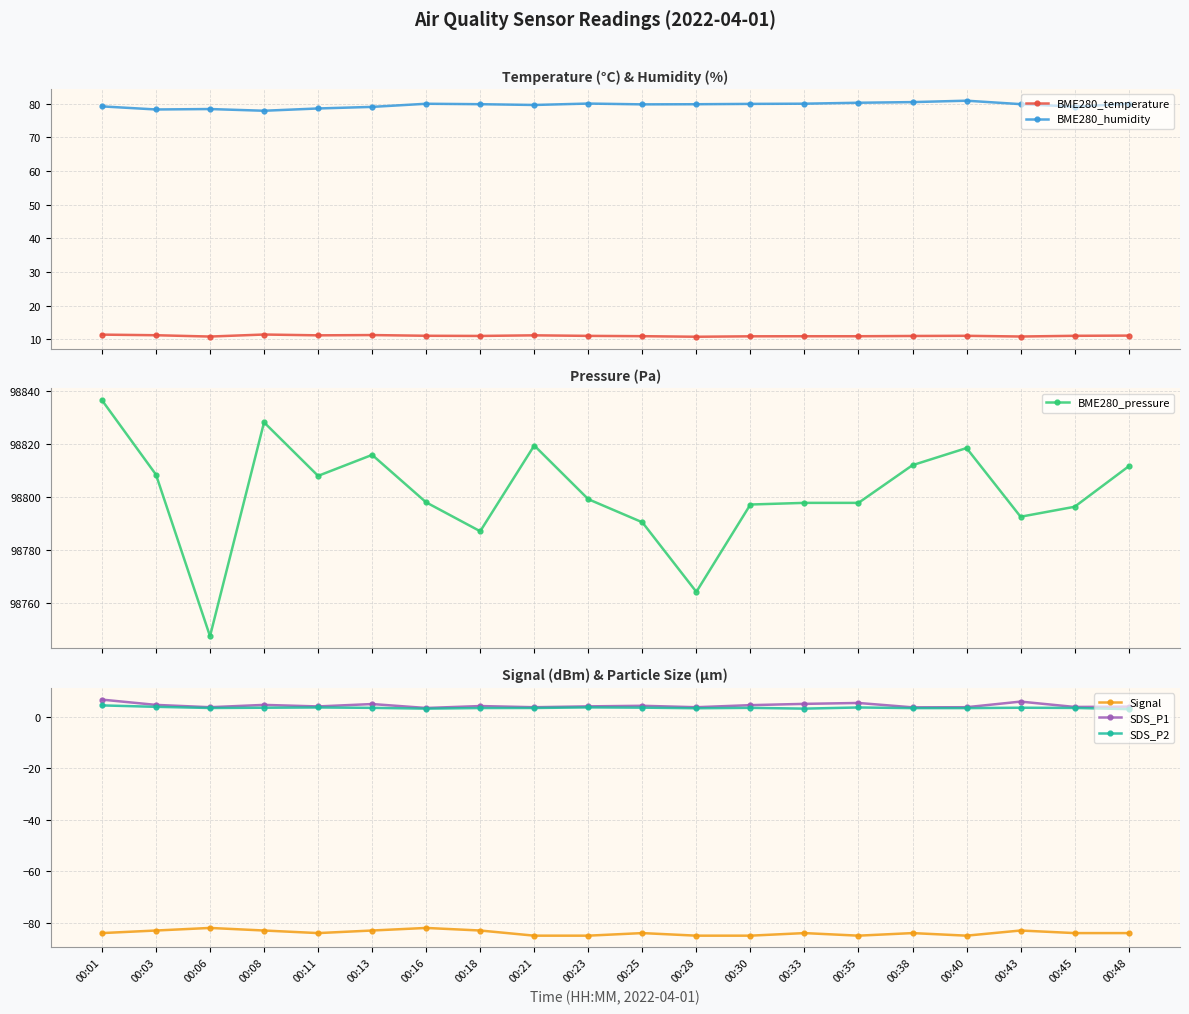

Which series changed the most between 00:03 and 00:18?

BME280_pressure